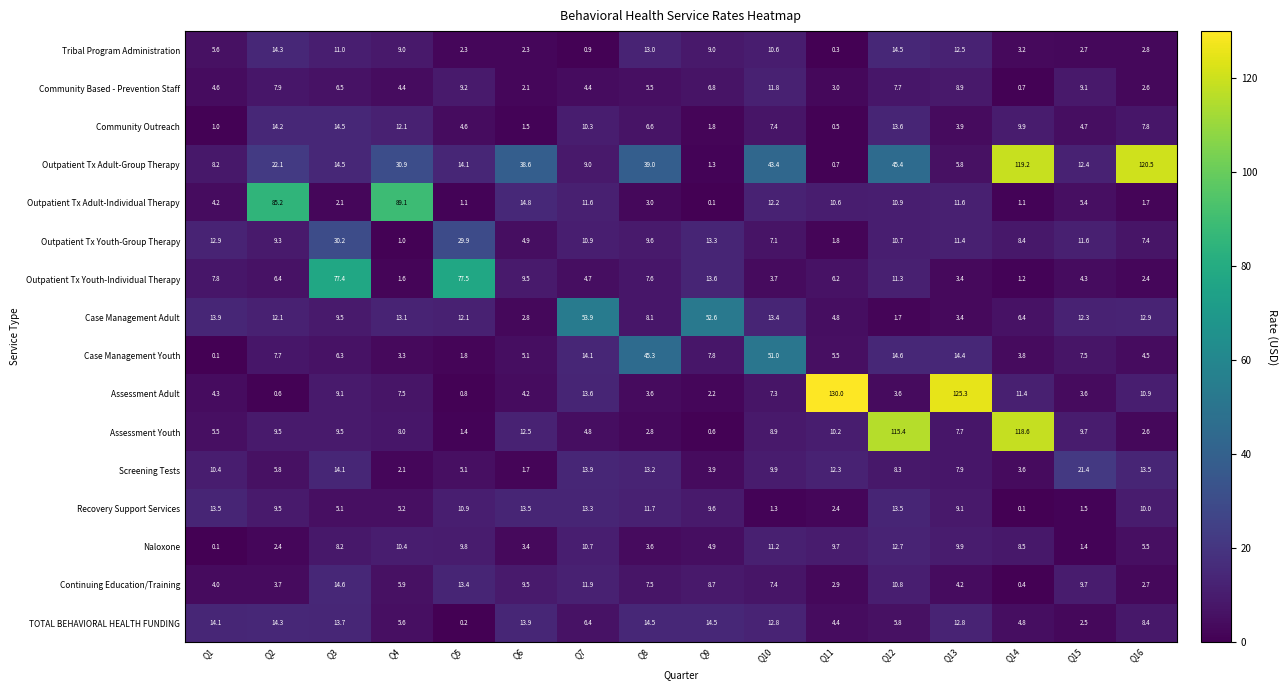

What value does the Outpatient Tx Adult-Group Therapy series have at Q14?

119.2